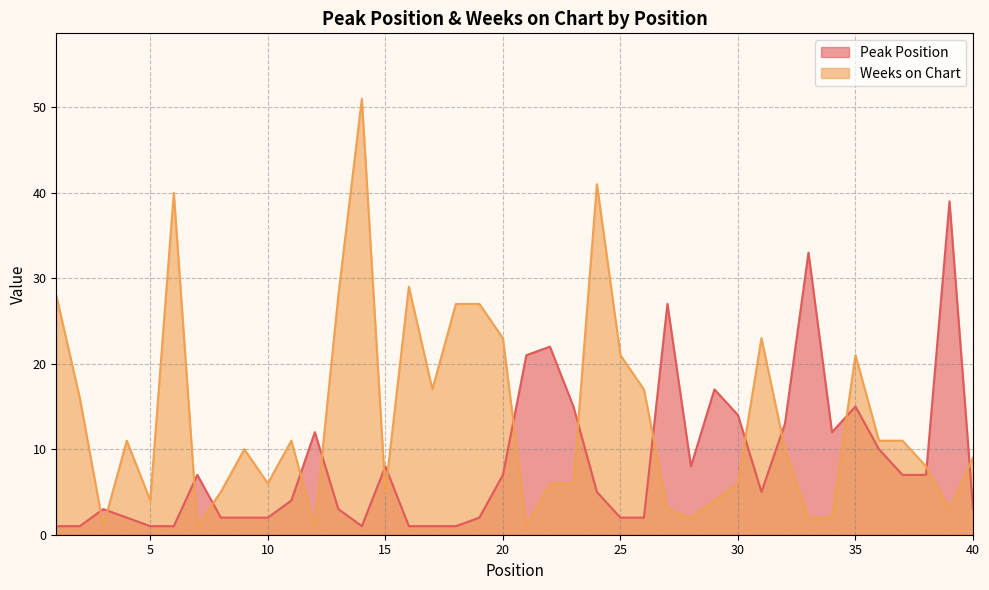

The Peak Position series shows 5 at 31. True or false?

True